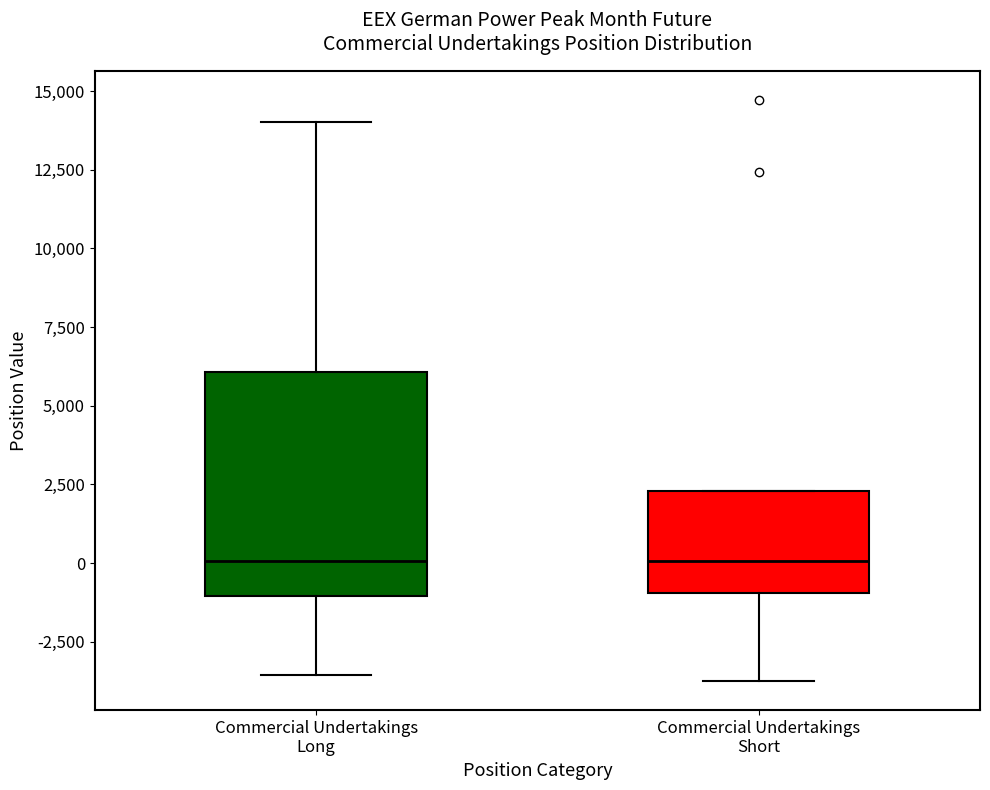

Where is the upper edge of the box for Commercial Undertakings Short on the y-axis? The values are not printed on the chart, so give them approximately, as read against the axis.

2500